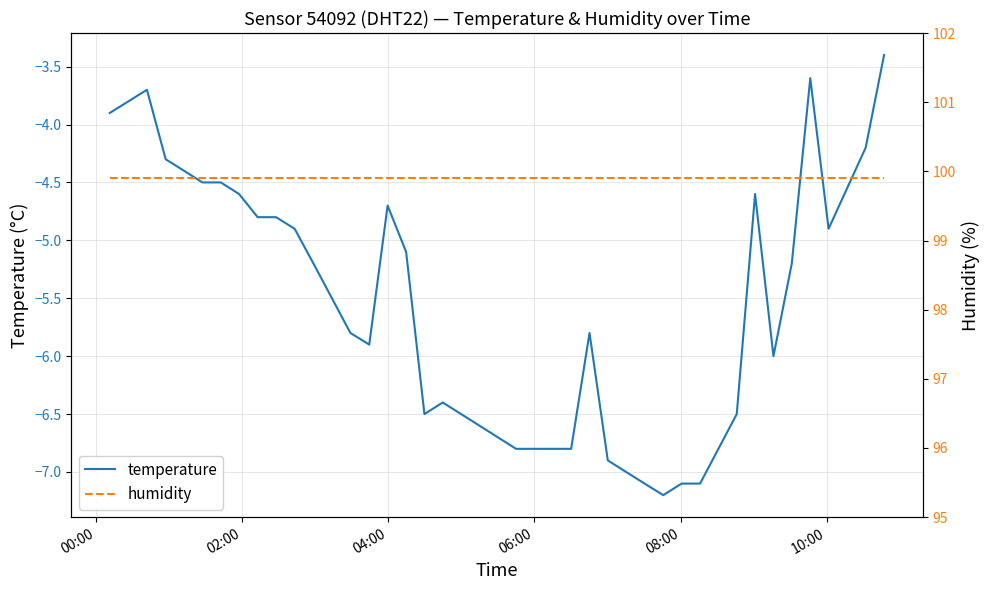

What is the sum of all humidity values?

3996.0